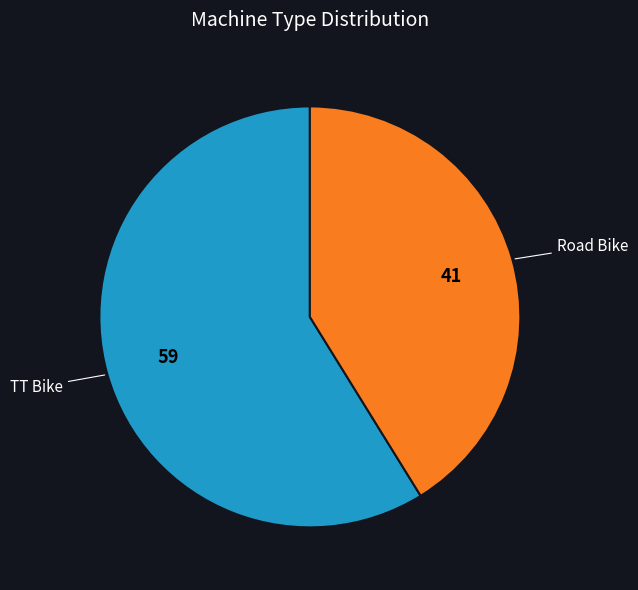

Is there a majority slice in this chart?

Yes